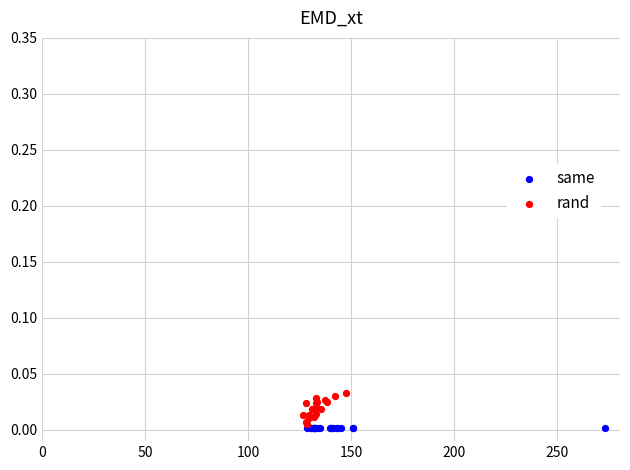

Which series reaches the minimum Y coordinate?

same